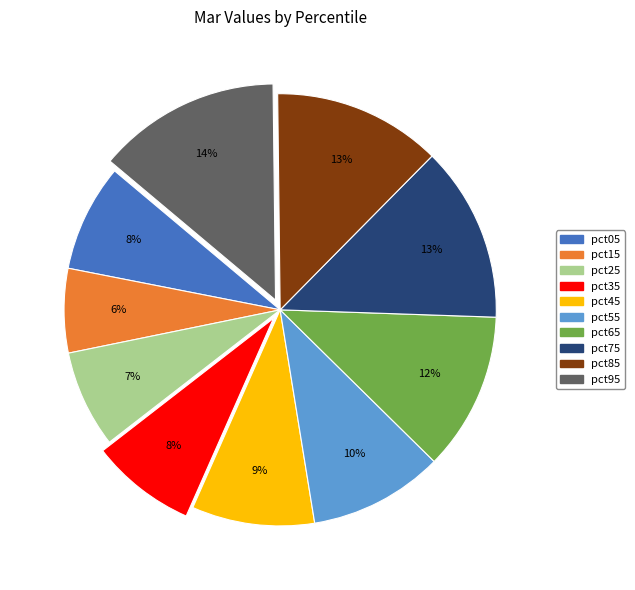

Which slice is the smallest?

pct15